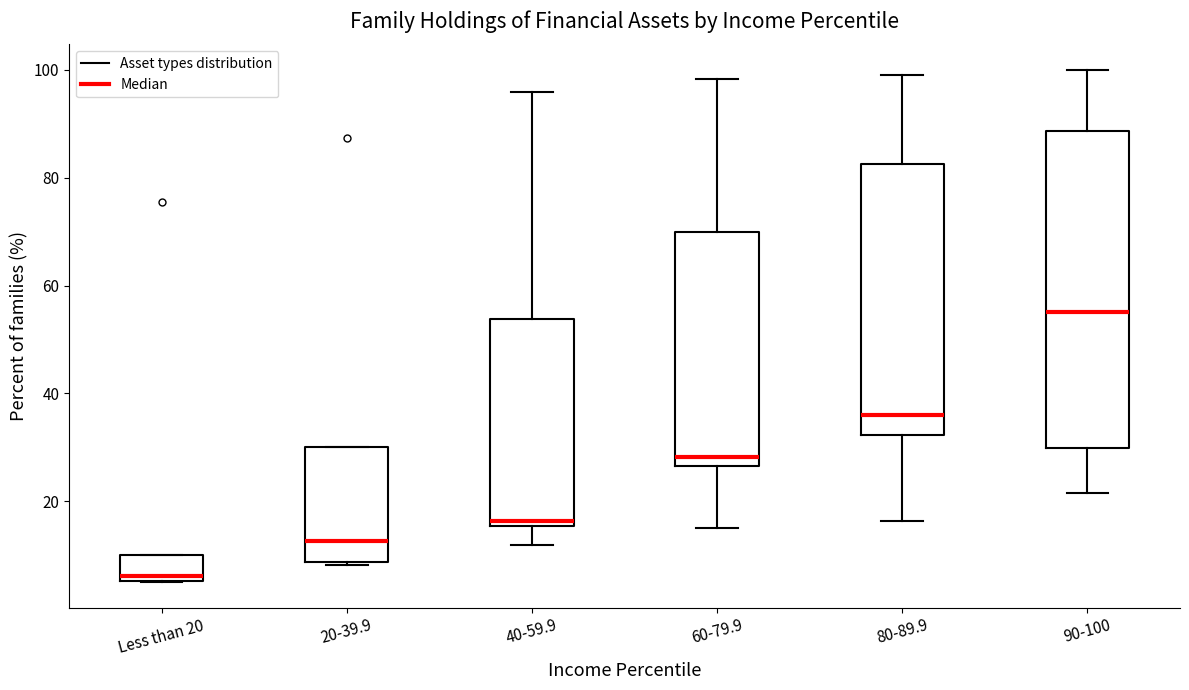

Reading left to right, read every box against the y-axis: the position of its median line, the range the box covers, and the ends of its whiskers. The values are not printed on the chart, so give them approximately, as read against the axis.

Less than 20: median 6 (just above the box's lower edge), box 6 to 10, whiskers 6 to 10
20-39.9: median 12, box 8 to 30, whiskers 8 (just below the box's lower edge) to 30
40-59.9: median 16 (just above the box's lower edge), box 16 to 54, whiskers 12 to 96
60-79.9: median 28, box 26 to 70, whiskers 16 to 98
80-89.9: median 36, box 32 to 82, whiskers 16 to 100
90-100: median 56, box 30 to 88, whiskers 22 to 100